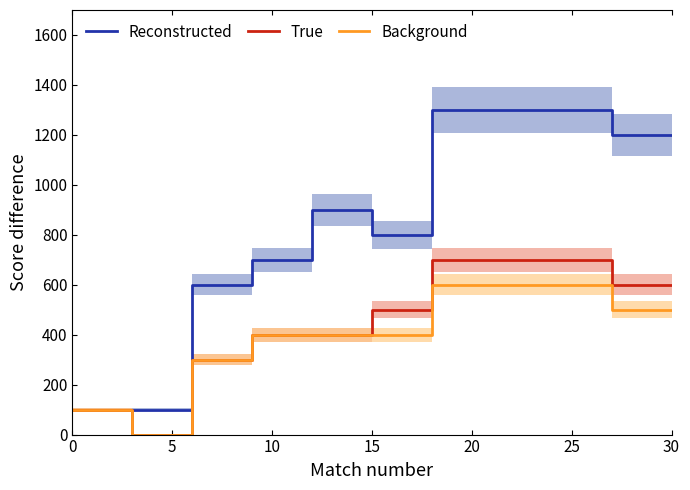

Read the True value at 0, to the nearest 100.

100